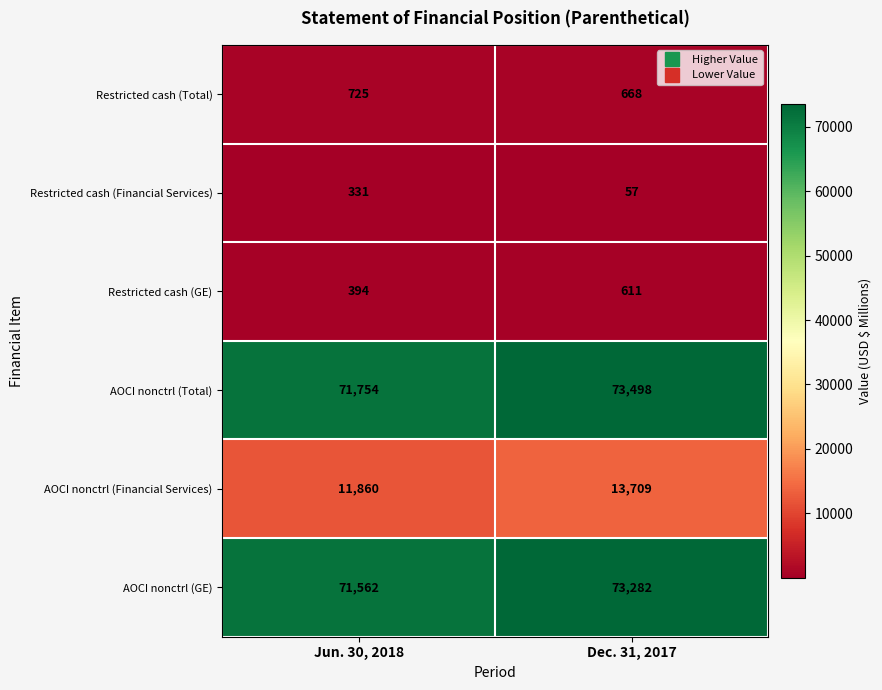

Reading left to right, what are all the values shown in this chart?

Restricted cash (Total): 725	668
Restricted cash (Financial Services): 331	57
Restricted cash (GE): 394	611
AOCI nonctrl (Total): 71754	73498
AOCI nonctrl (Financial Services): 11860	13709
AOCI nonctrl (GE): 71562	73282